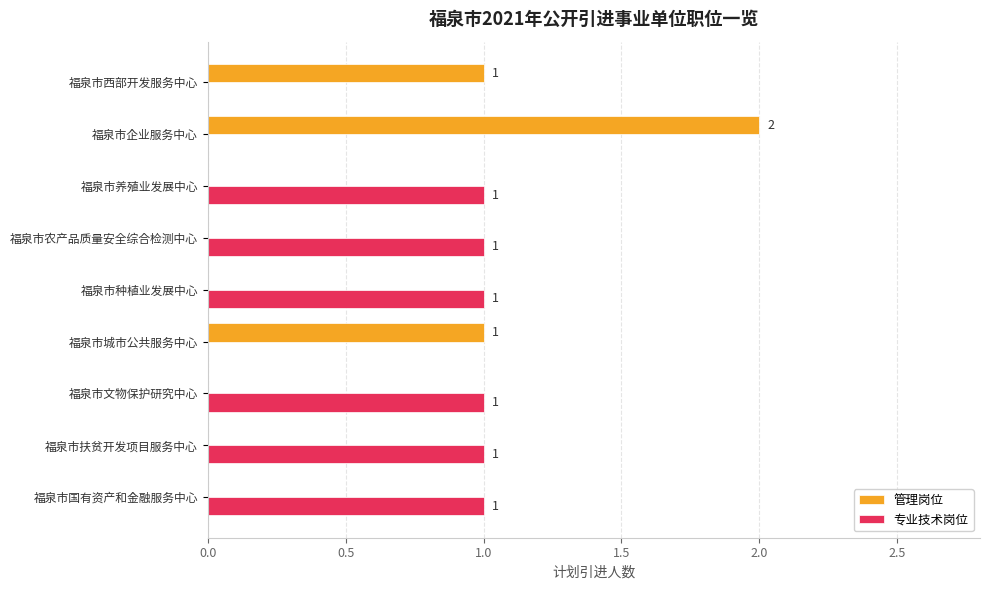

What is the sum of all 管理岗位 values?

4